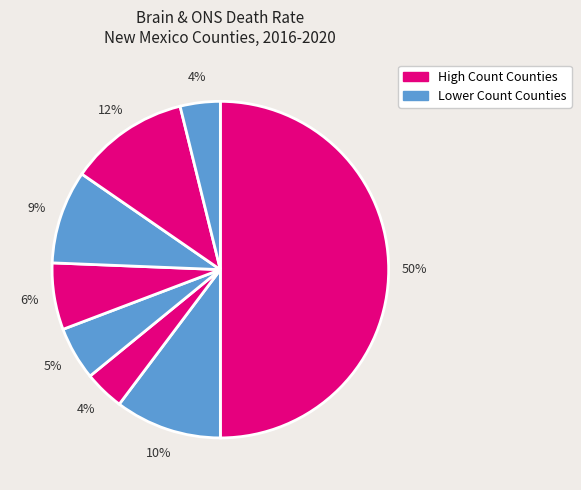

To the nearest percent, what is the difference between the largest and smallest slice percentages?

46%